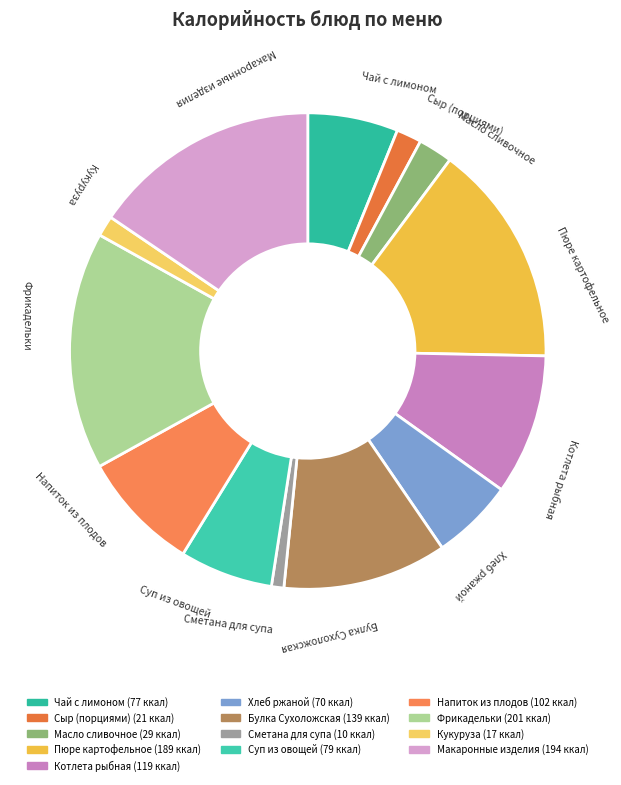

Is Кукуруза the majority of the pie?

No